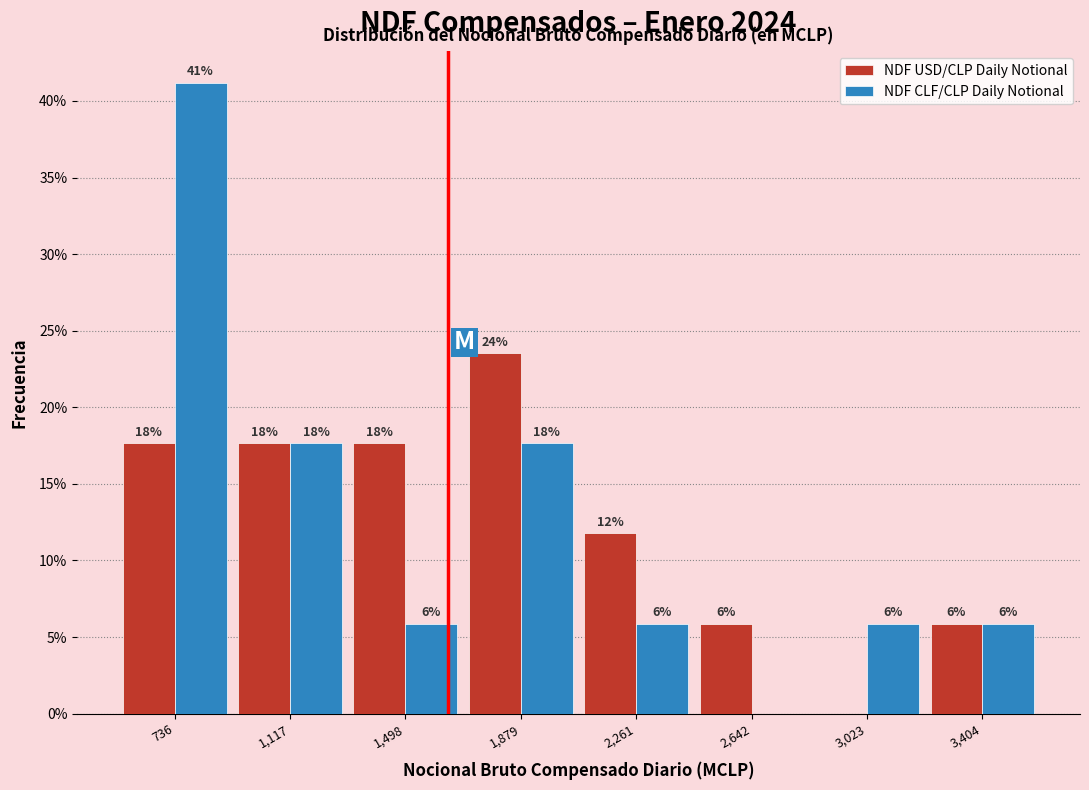

Are the bars horizontal?

No